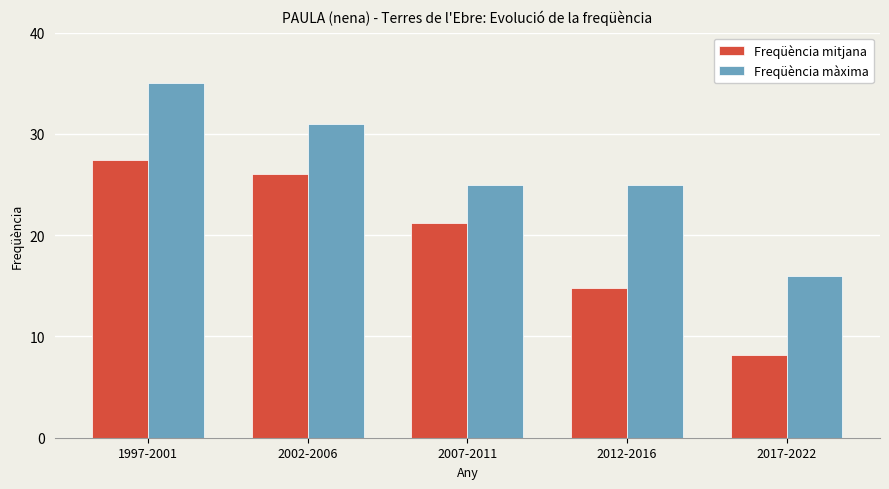

How many data points in Freqüència mitjana are above 21?

3